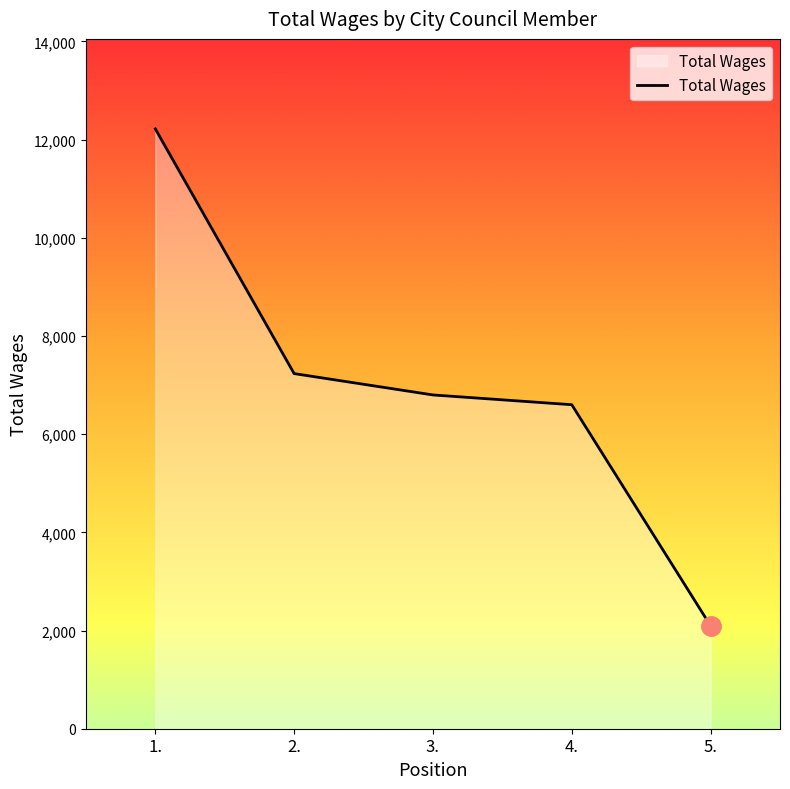

Reading left to right, extract all data points from this chart.

1.=12219	2.=7234	3.=6799	4.=6600	5.=2096